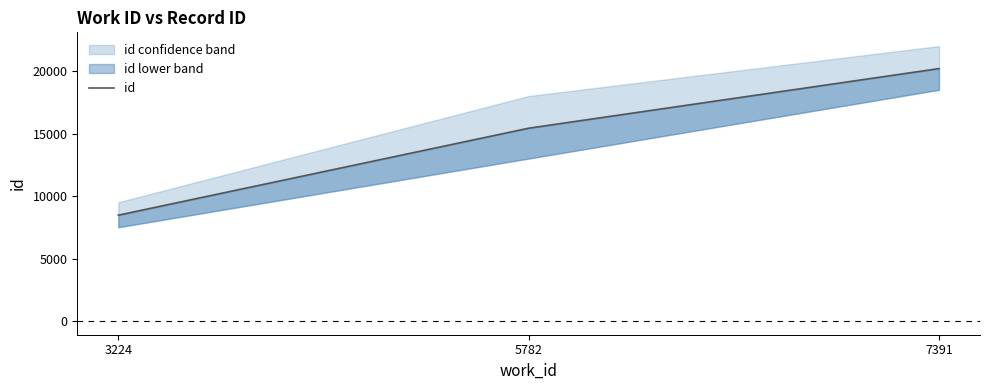

The value at 5782 is 15428. True or false?

True